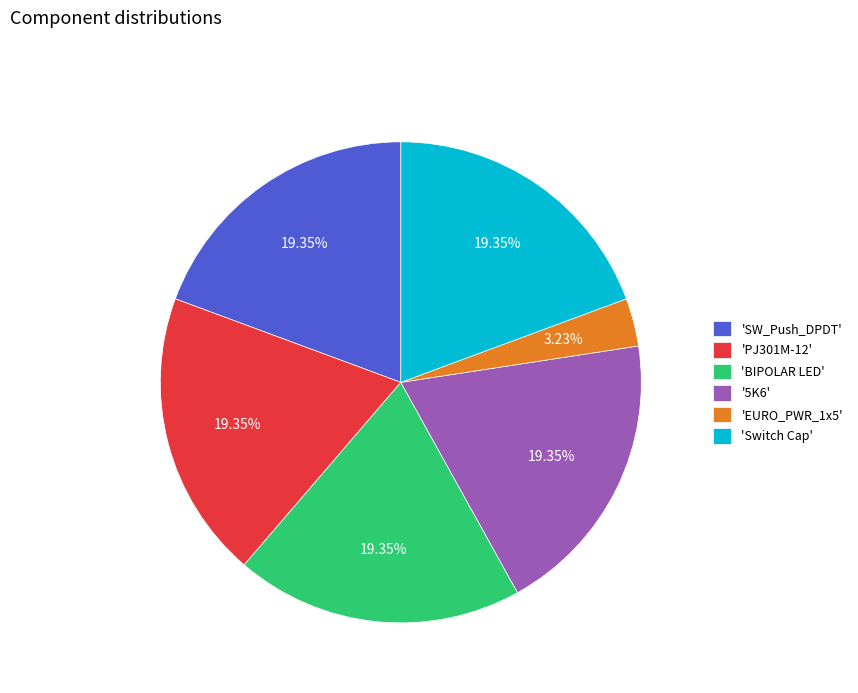

Approximately how many times larger is the value at 'BIPOLAR LED' compared to '5K6'?

1.0